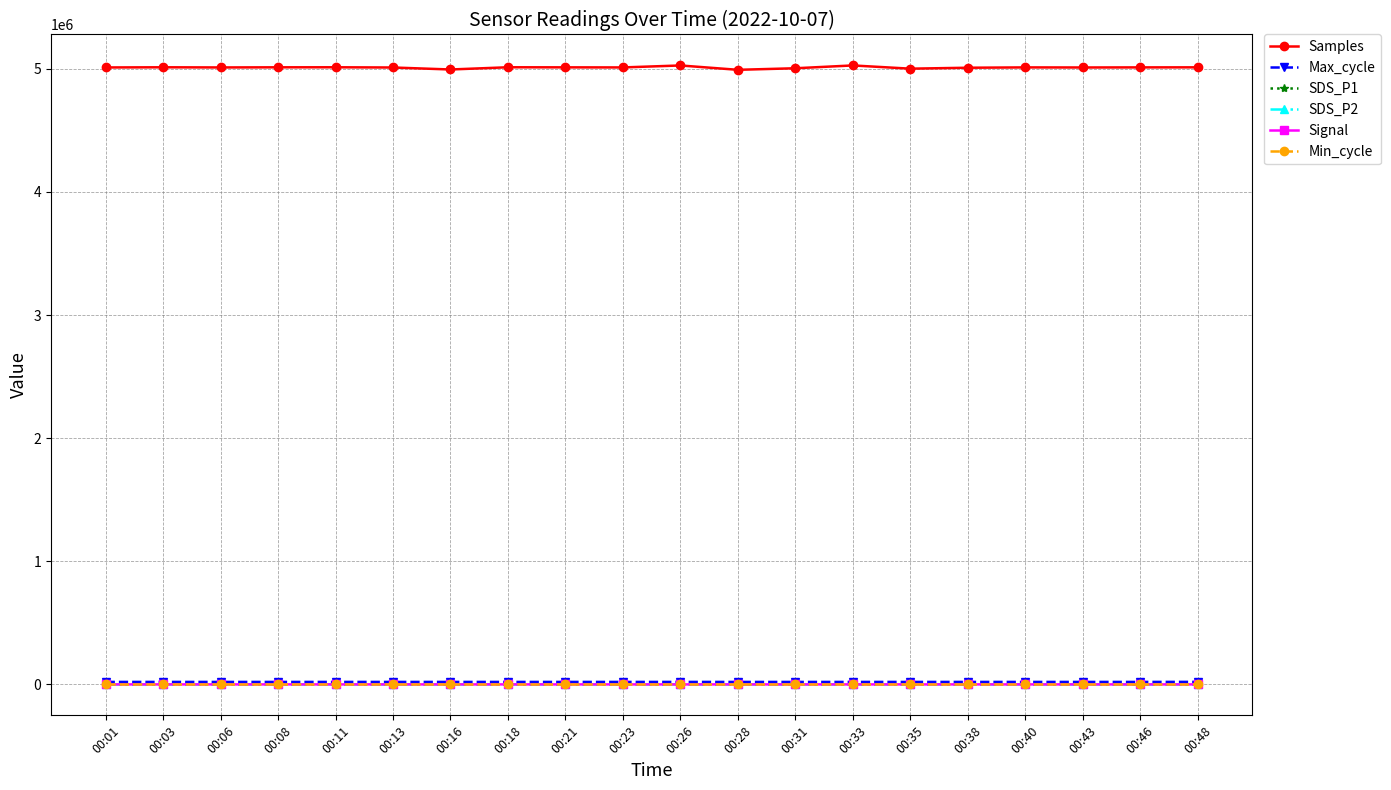

What is the maximum value shown in the chart?

5027450.0